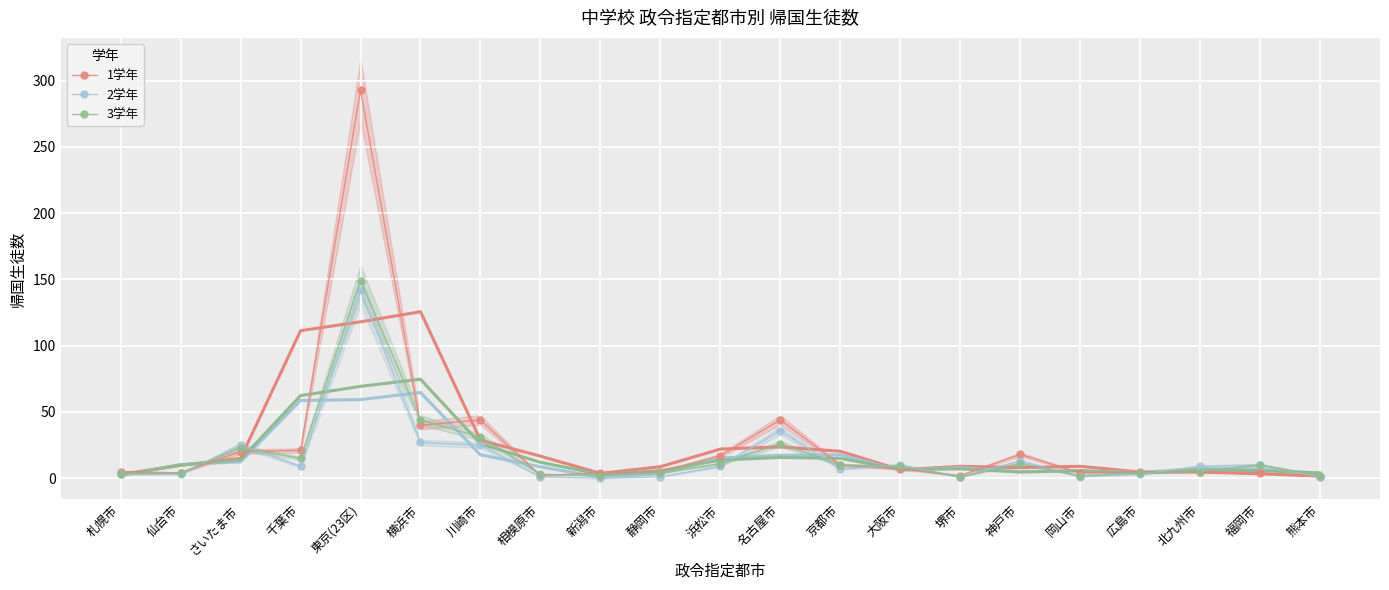

What is the label of the 1st point from the left?

札幌市